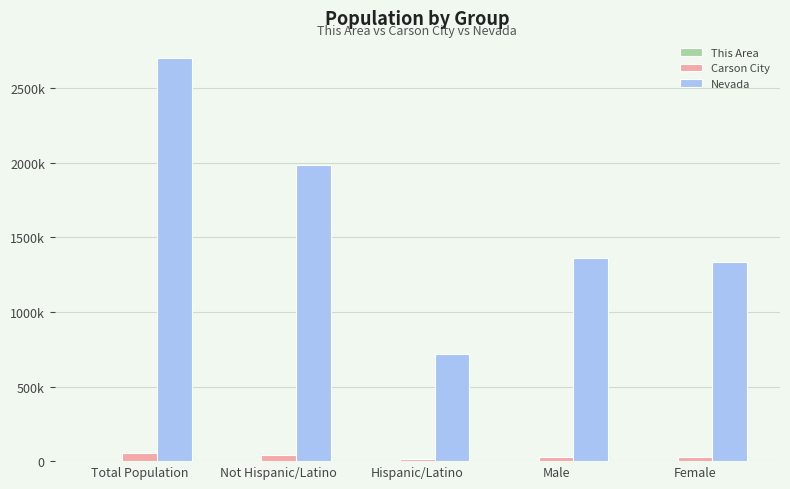

What is the value of the Nevada bar at the 2nd from the left?

1984050